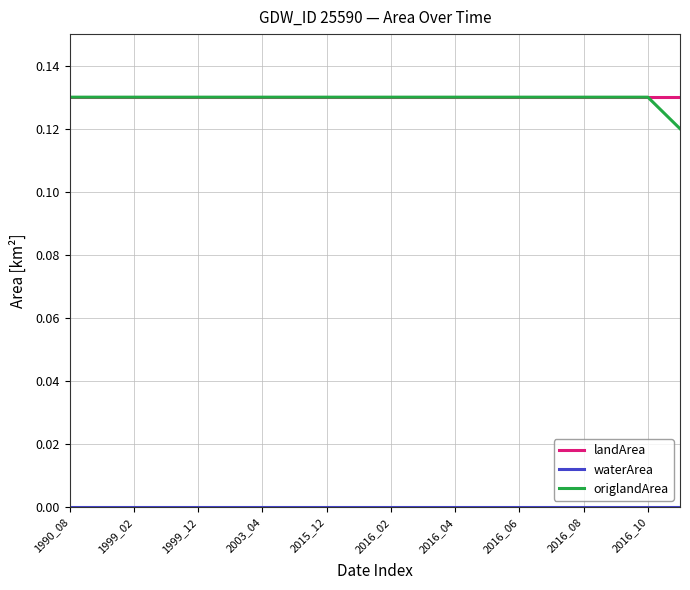

Which series has the widest spread of values?

origlandArea